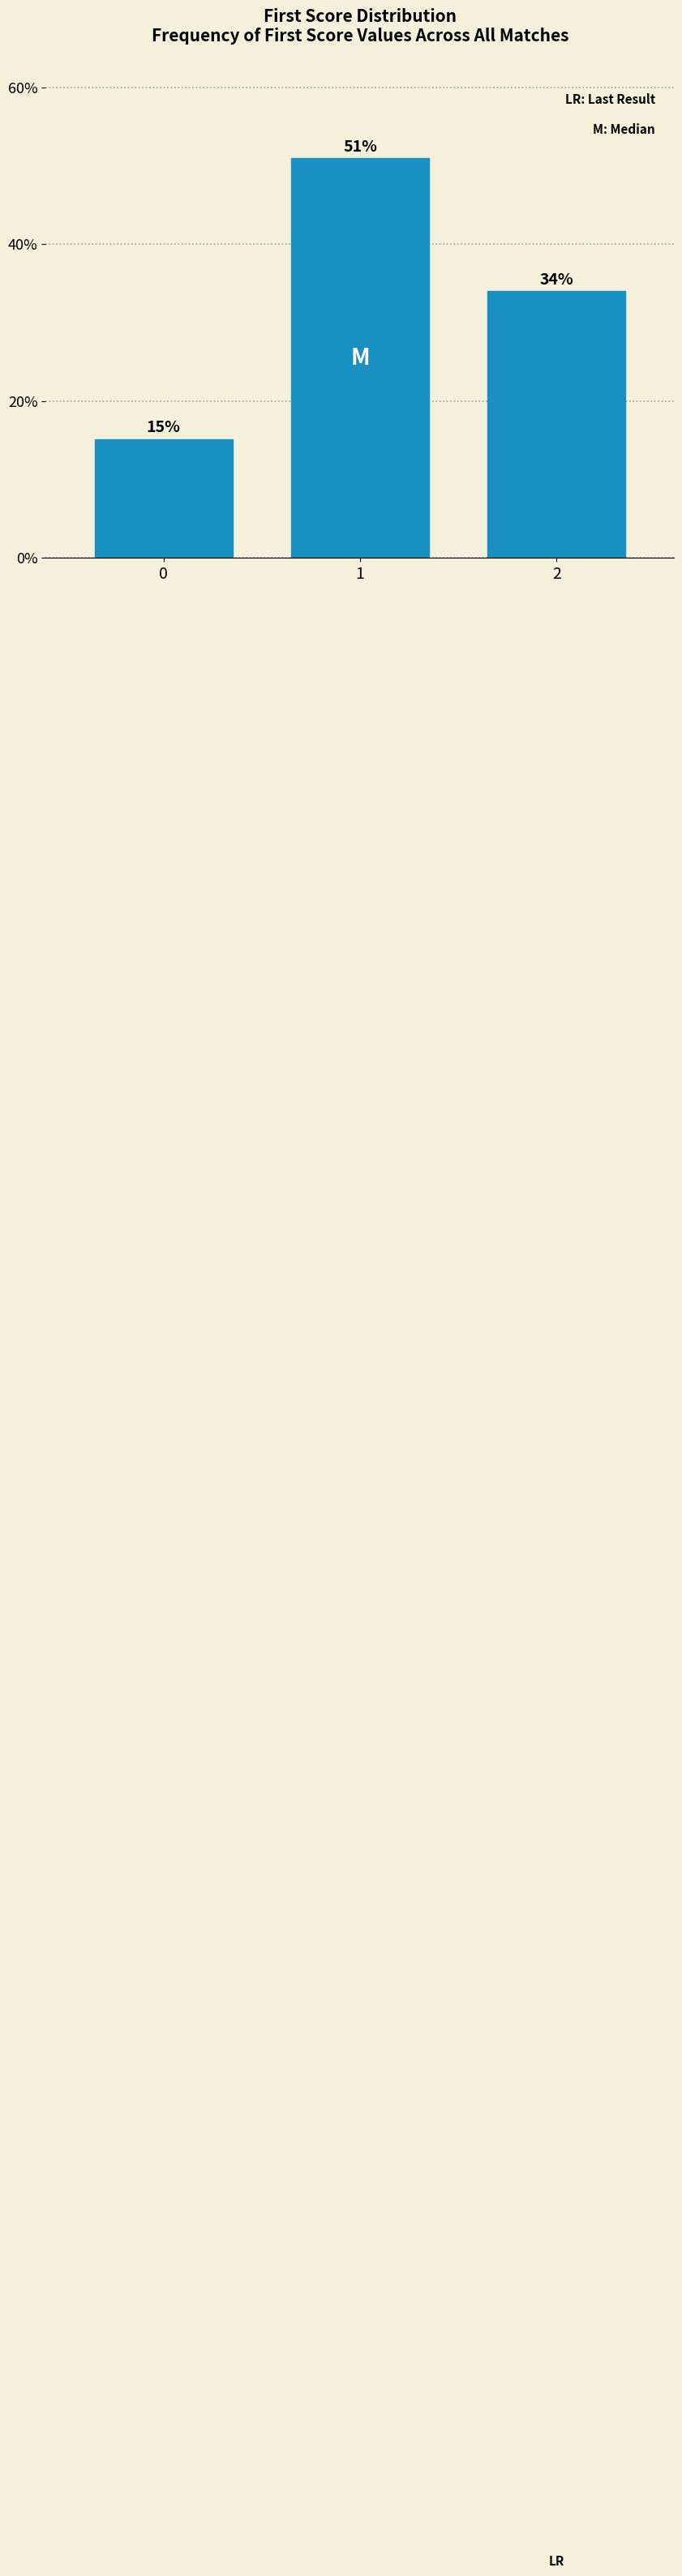

Approximately how many times larger is the value at 2 compared to 1?

0.7